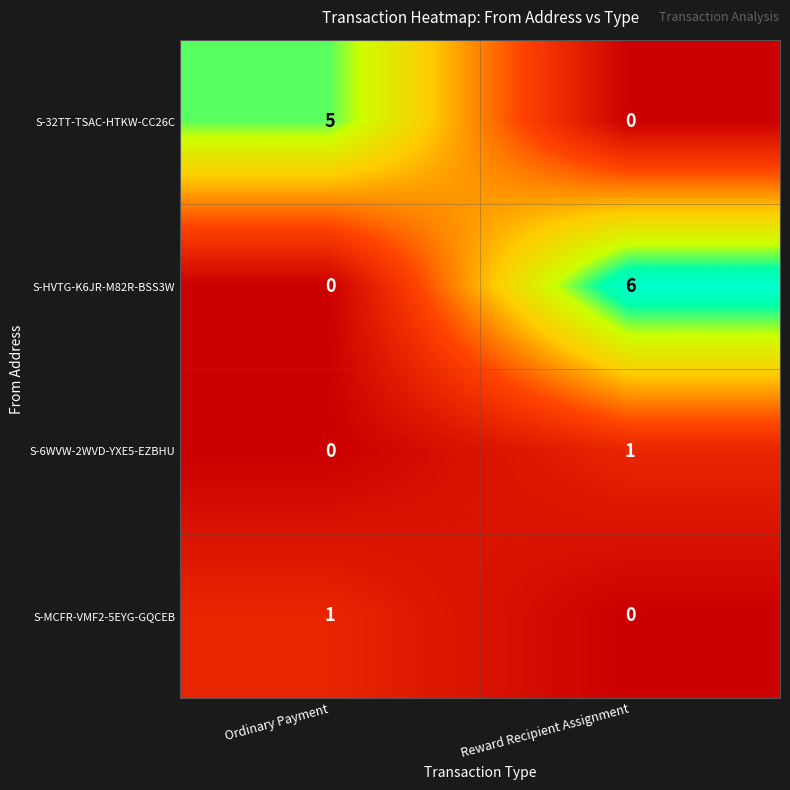

List the labels in order of S-32TT-TSAC-HTKW-CC26C value, smallest first.

Reward Recipient Assignment, Ordinary Payment